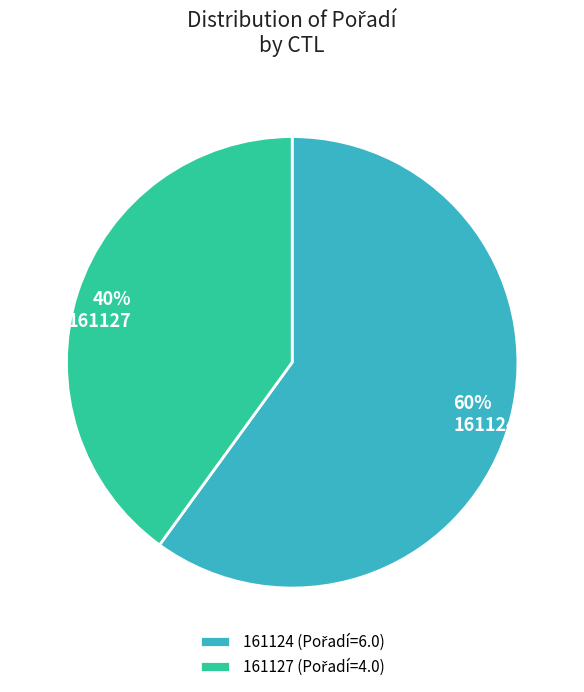

Which slice is the largest?

161124